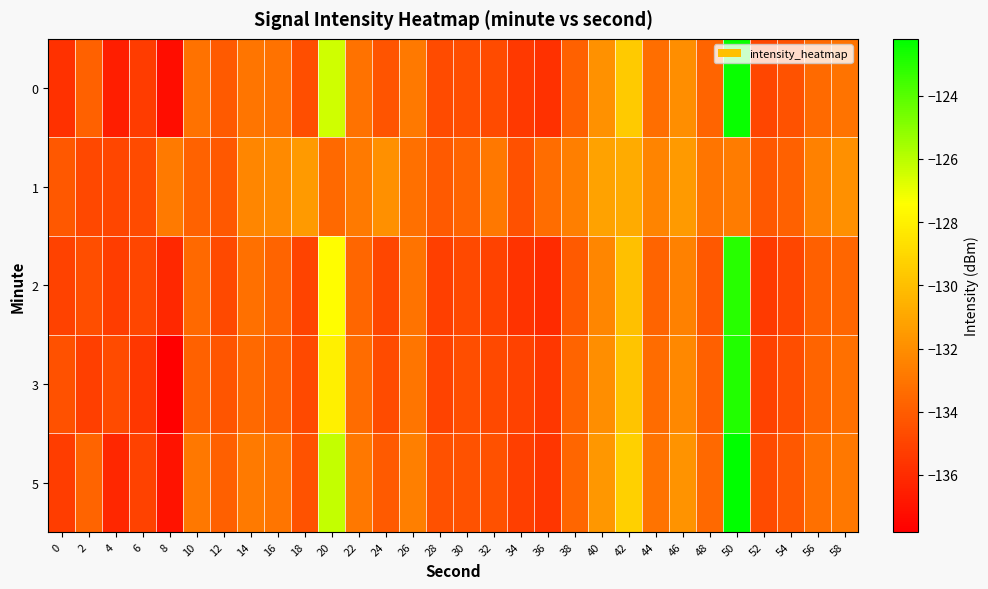

What is the total value across all series at 44?

-665.9